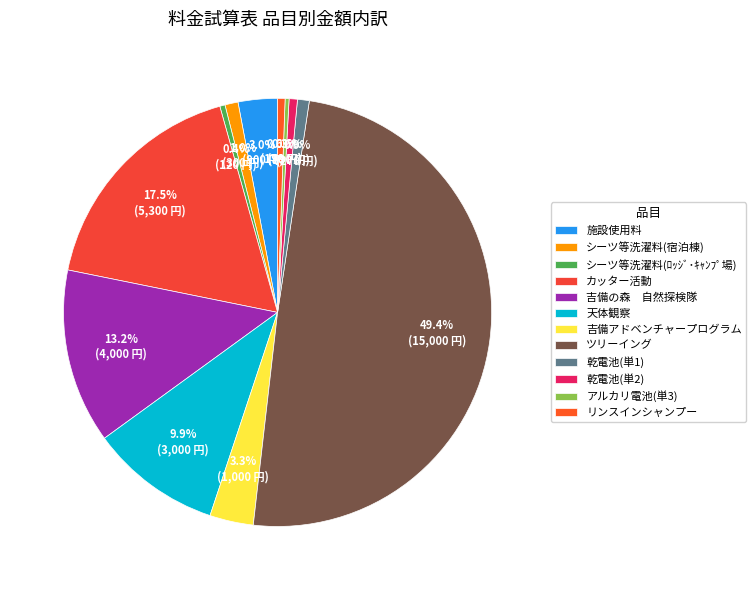

How many segments does this pie chart have?

12